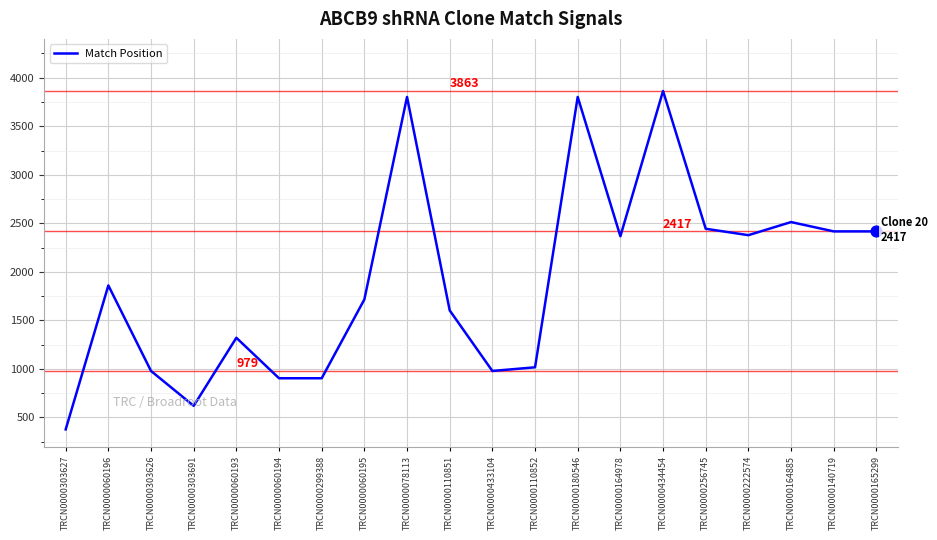

Approximately how many times larger is the value at TRCN0000303627 compared to TRCN0000180546?

0.1